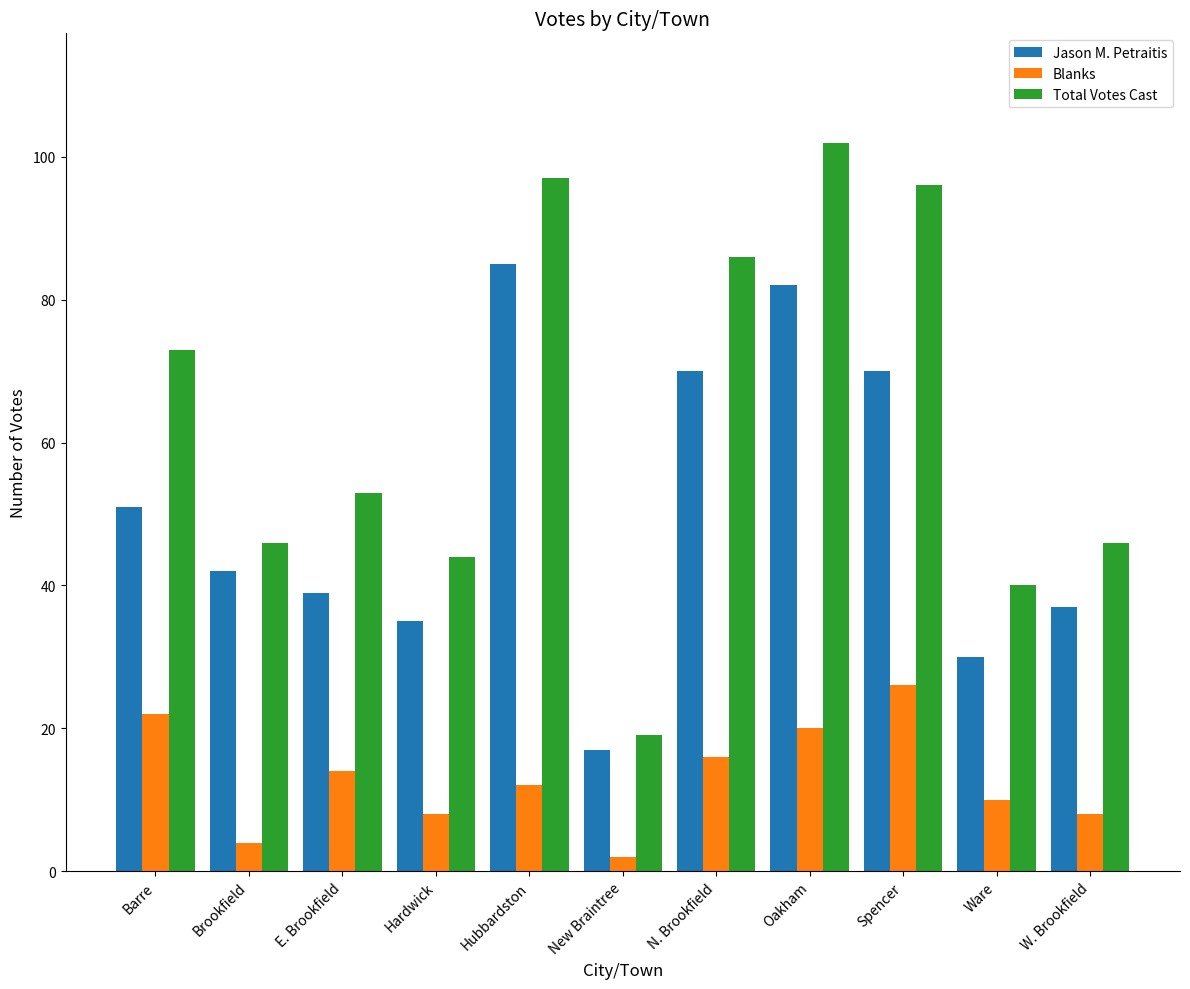

What is the spread (max minus min) of values at Hubbardston?

85